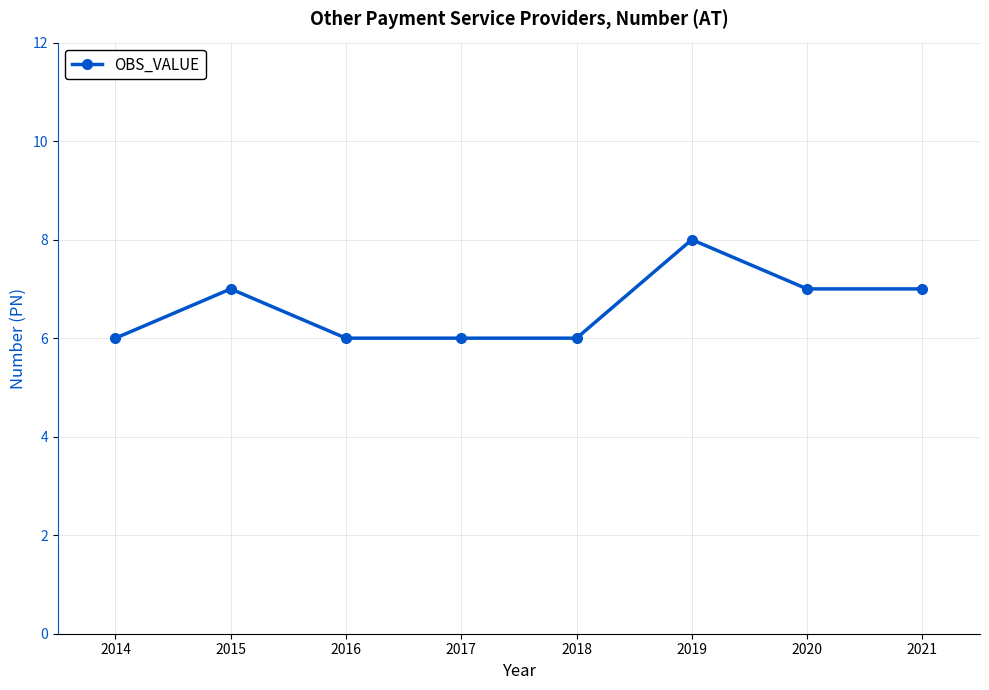

True or false: the data shows 6 at 2017.

True